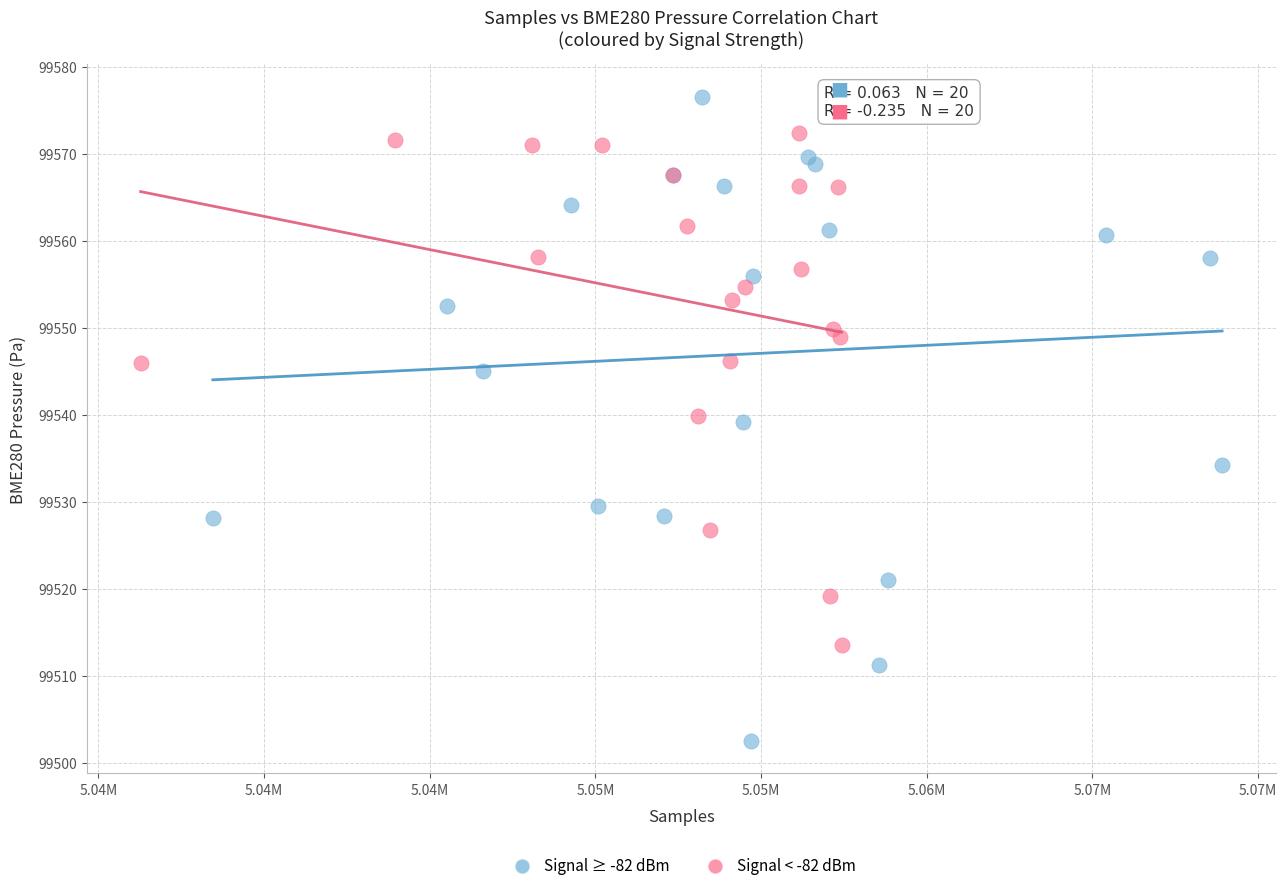

Which series has the widest spread of Y values?

Signal ≥ -82 dBm